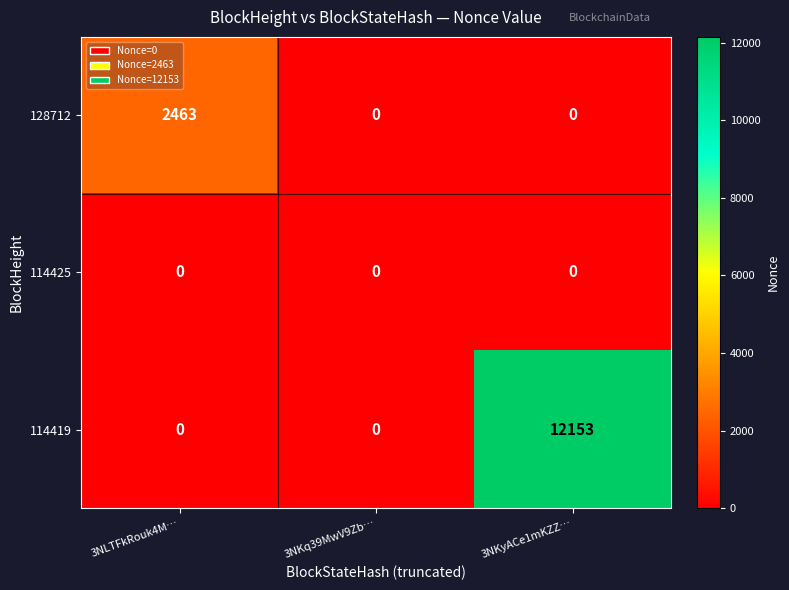

List the series in order of their peak value, highest first.

114419, 128712, 114425